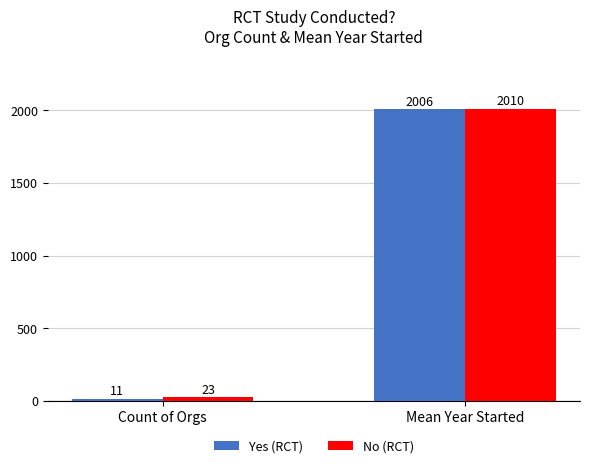

At how many categories does at least one series exceed 1020?

1